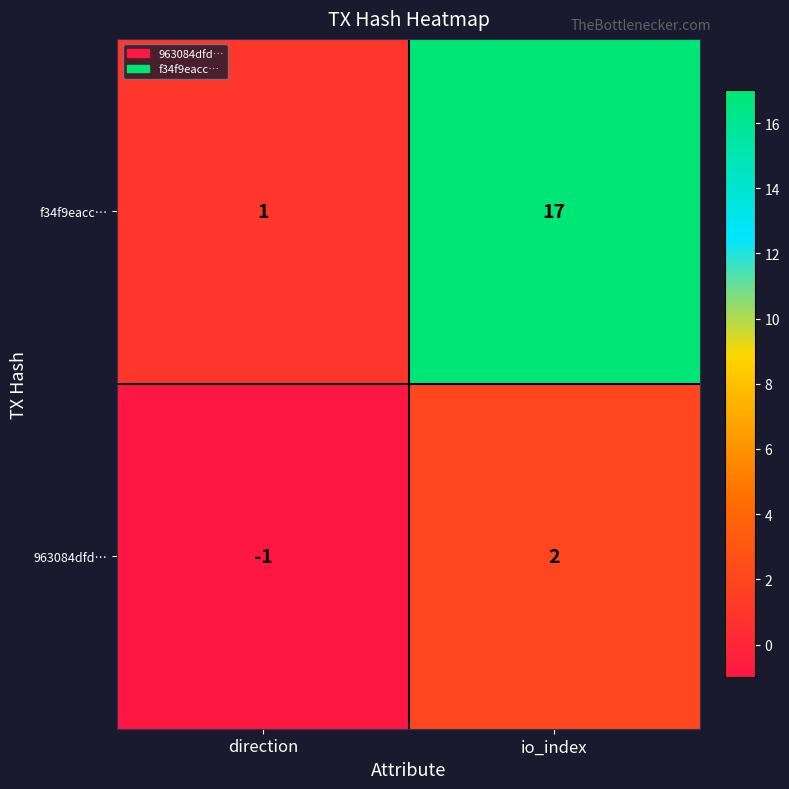

What value does the f34f9eacc… series have at io_index, to the nearest 10?

20